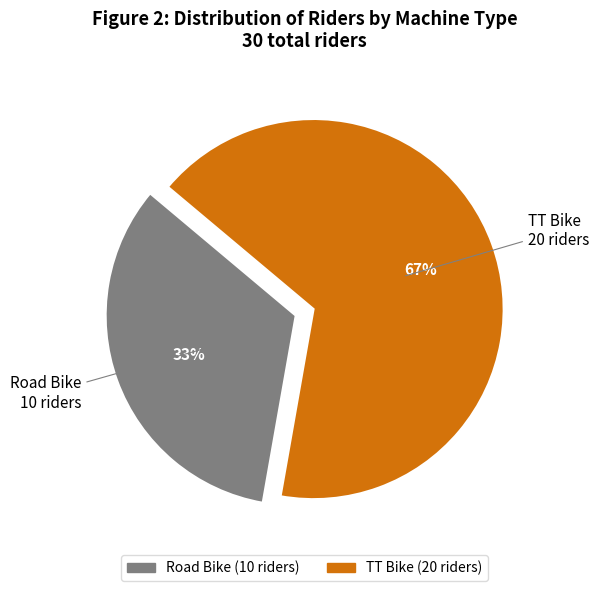

Which slice represents more than half of the pie?

TT Bike